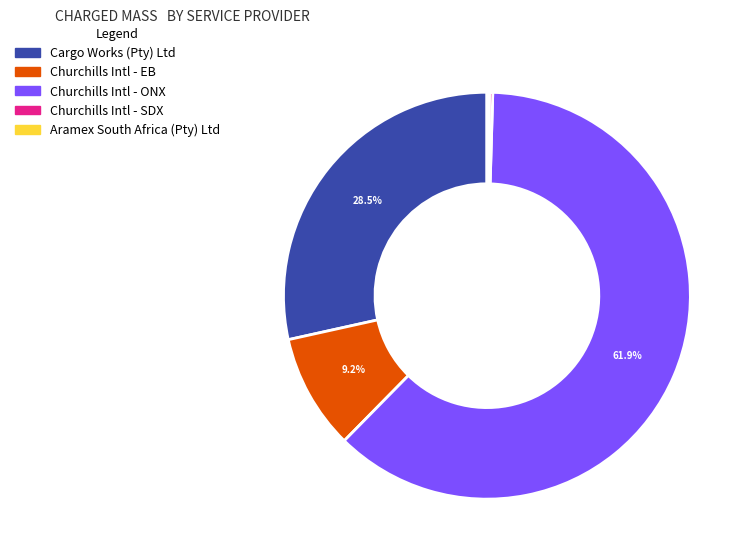

Is there a majority slice in this chart?

Yes